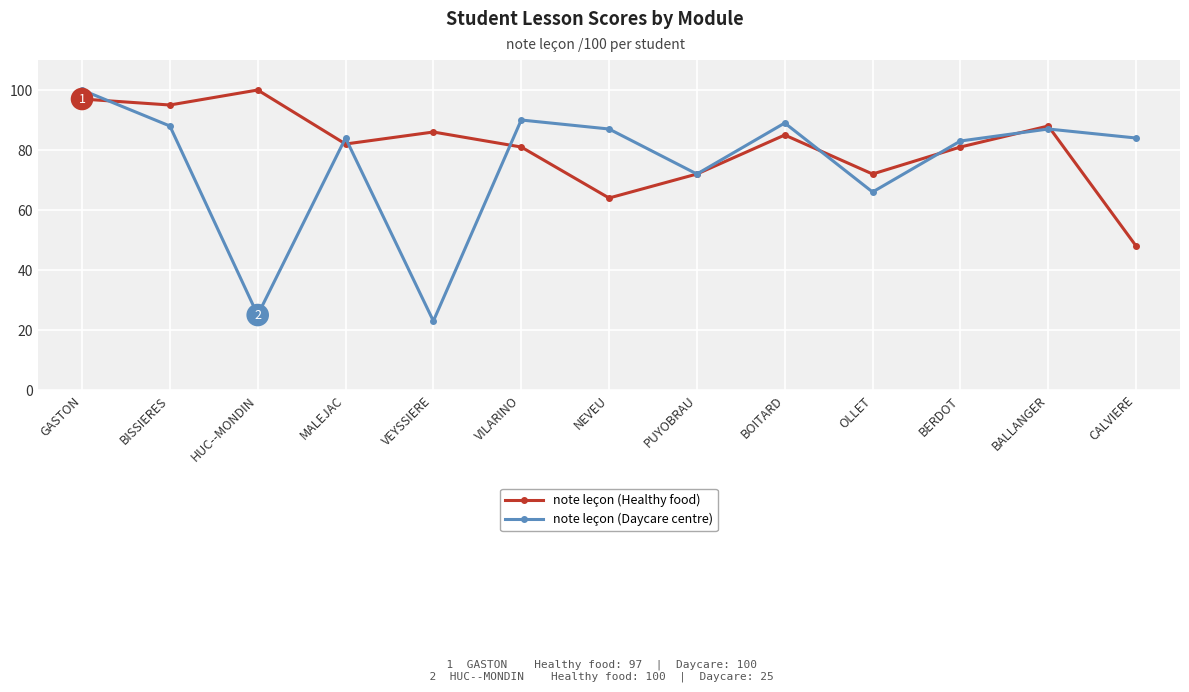

What is the difference between the highest and lowest values at MALEJAC?

2